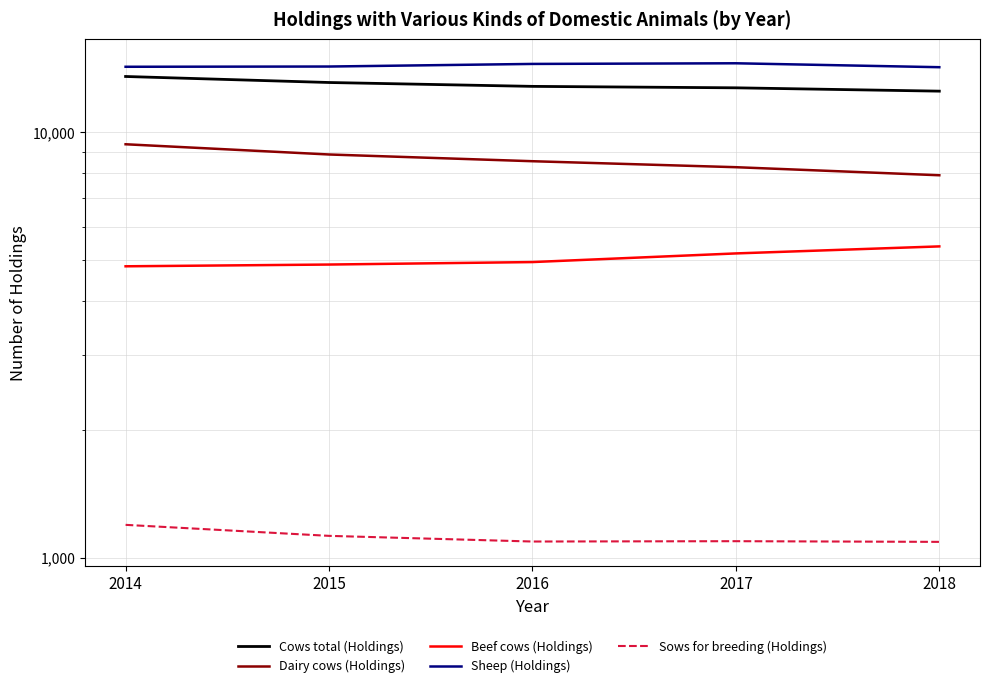

True or false: Dairy cows (Holdings) and Sows for breeding (Holdings) intersect in this chart.

False